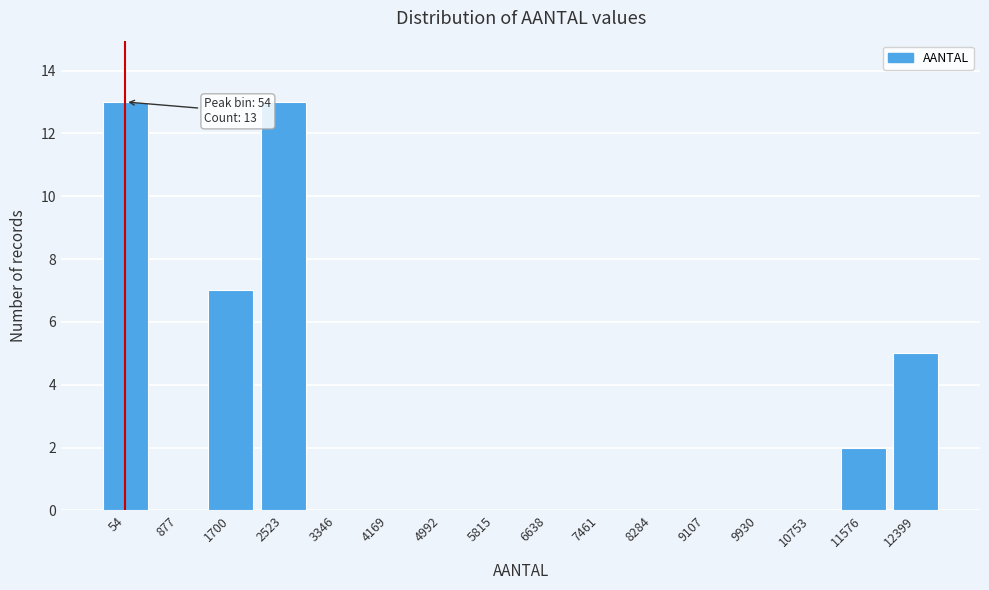

Reading right to left, extract all data points from this chart.

12399=5	11576=2	10753=0	9930=0	9107=0	8284=0	7461=0	6638=0	5815=0	4992=0	4169=0	3346=0	2523=13	1700=7	877=0	54=13